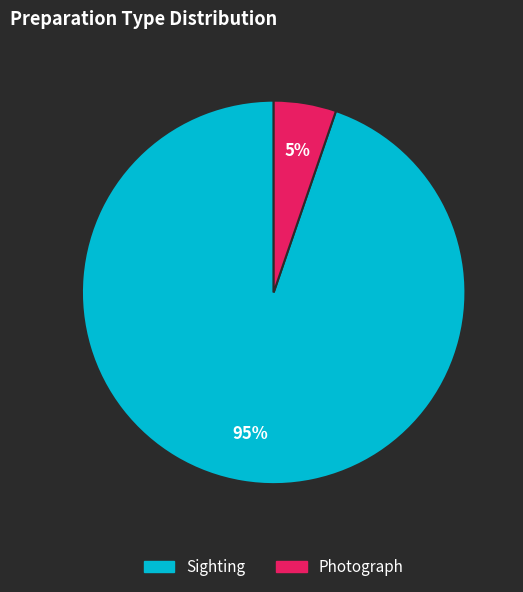

To the nearest percent, what percentage of the pie is Sighting?

95%